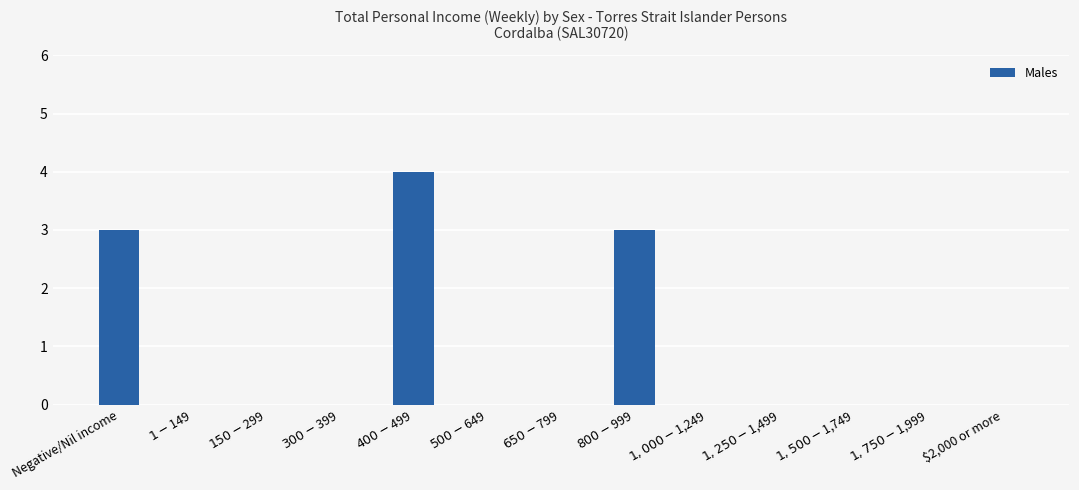

How many series are shown in this chart?

1